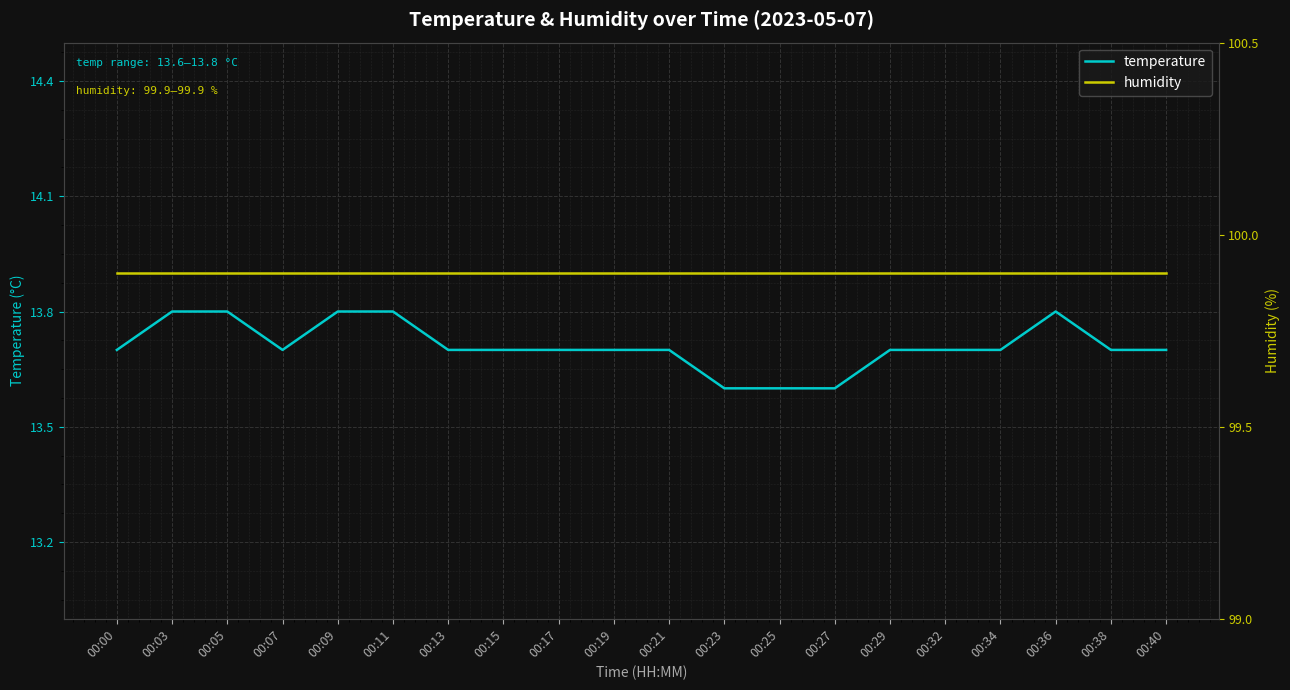

What is the spread (max minus min) of values at 00:17?

86.2